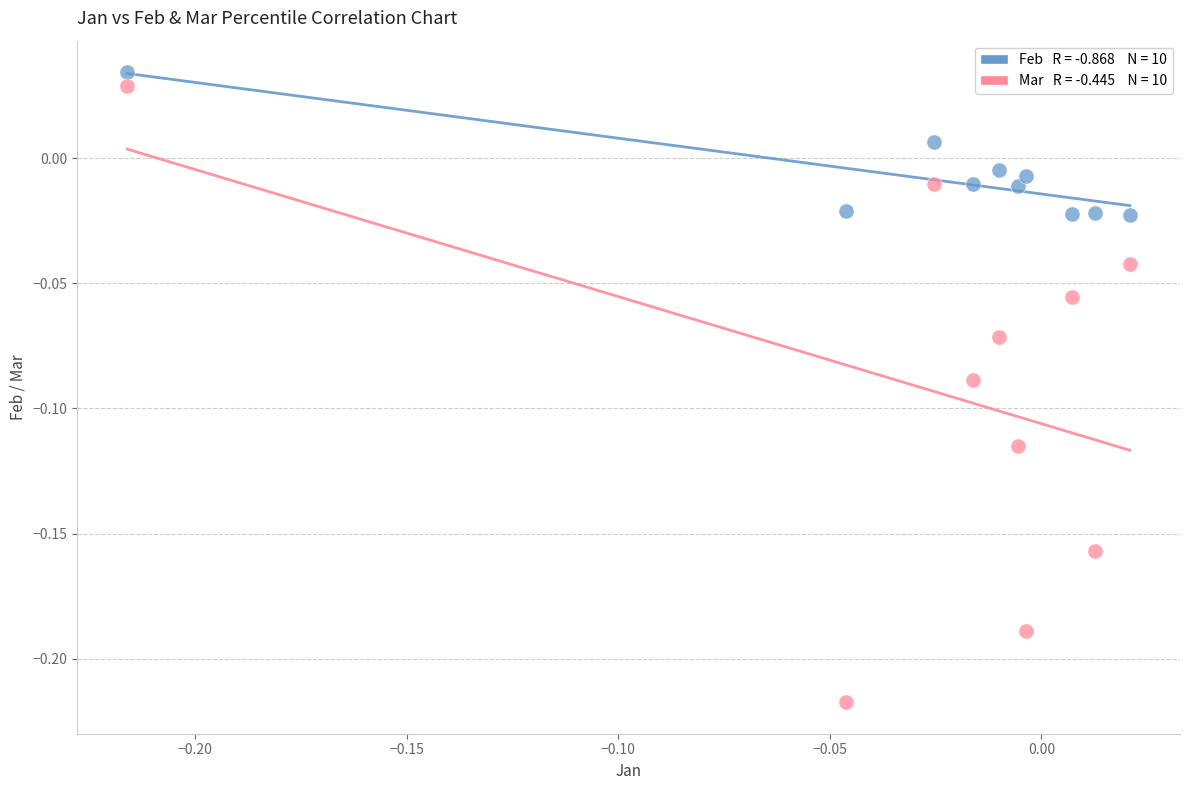

Count the number of points in this scatter plot.

20